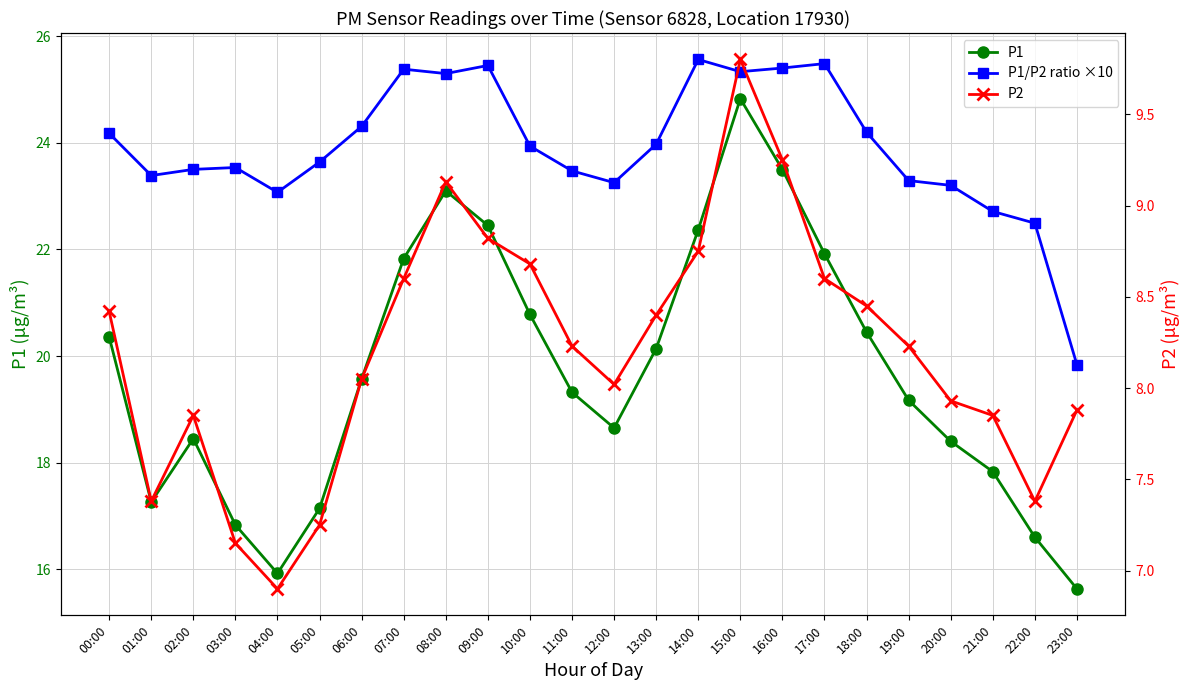

What is the difference between the highest and lowest values at 20:00?

15.3